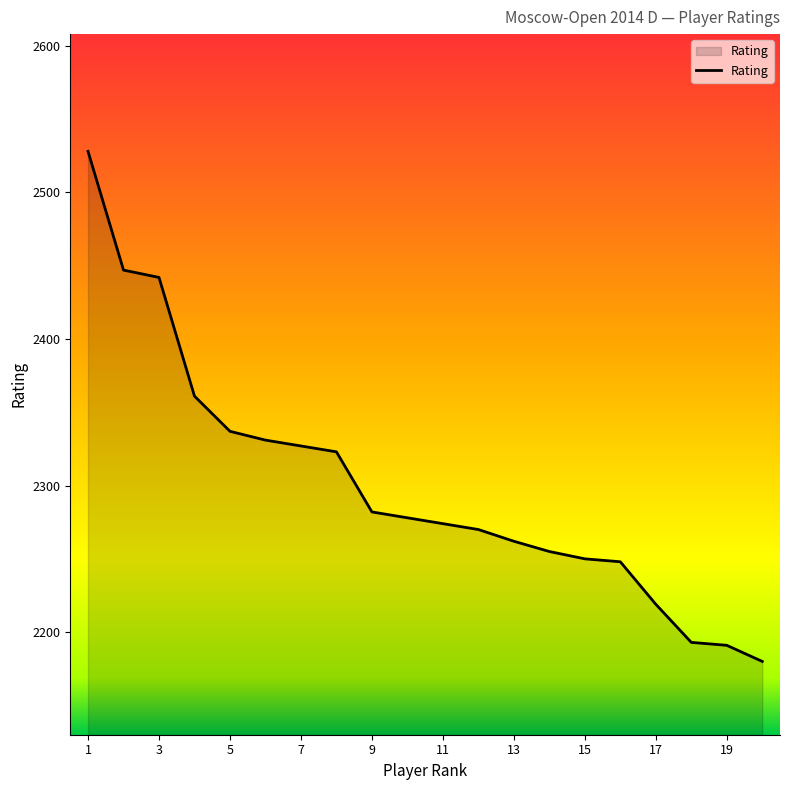

What is the smallest value displayed?

2180